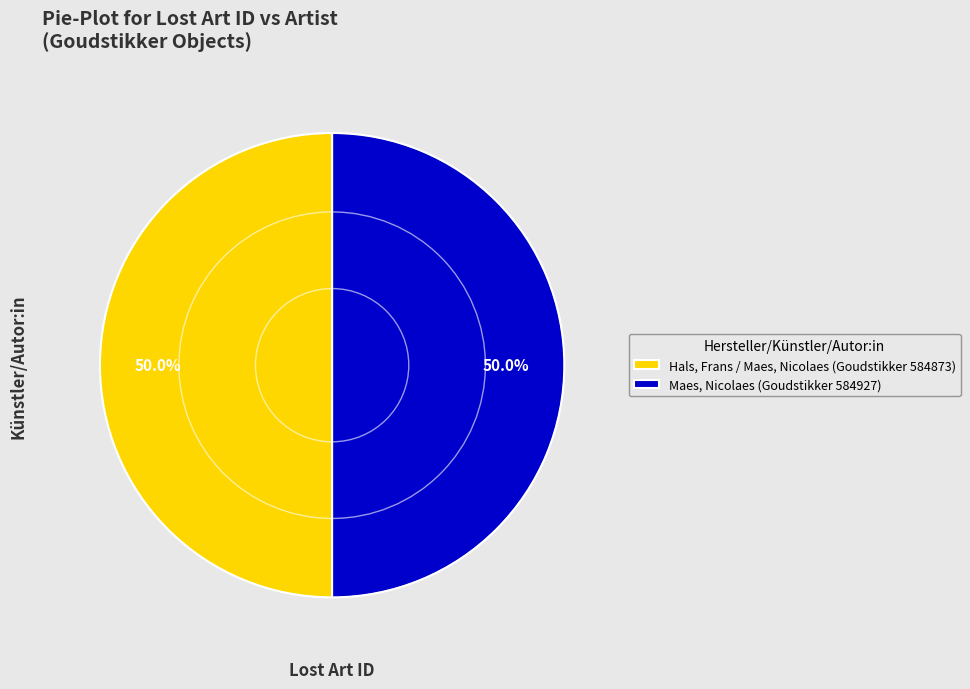

To the nearest percent, what portion does Hals, Frans / Maes, Nicolaes (Goudstikker 584873) represent?

50%